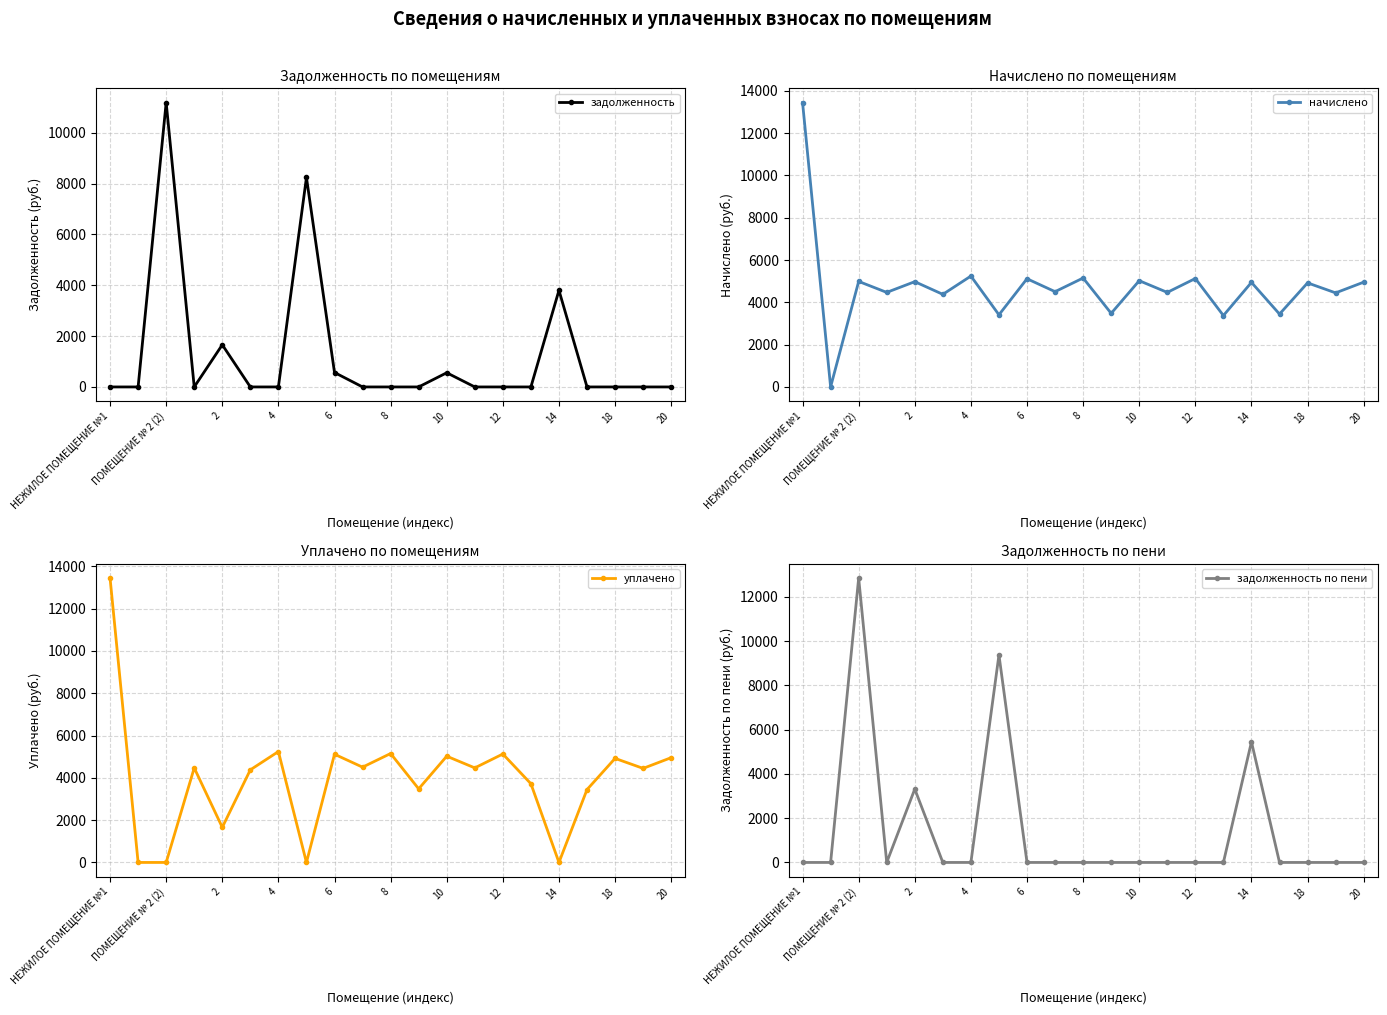

How many lines are shown in the chart?

4